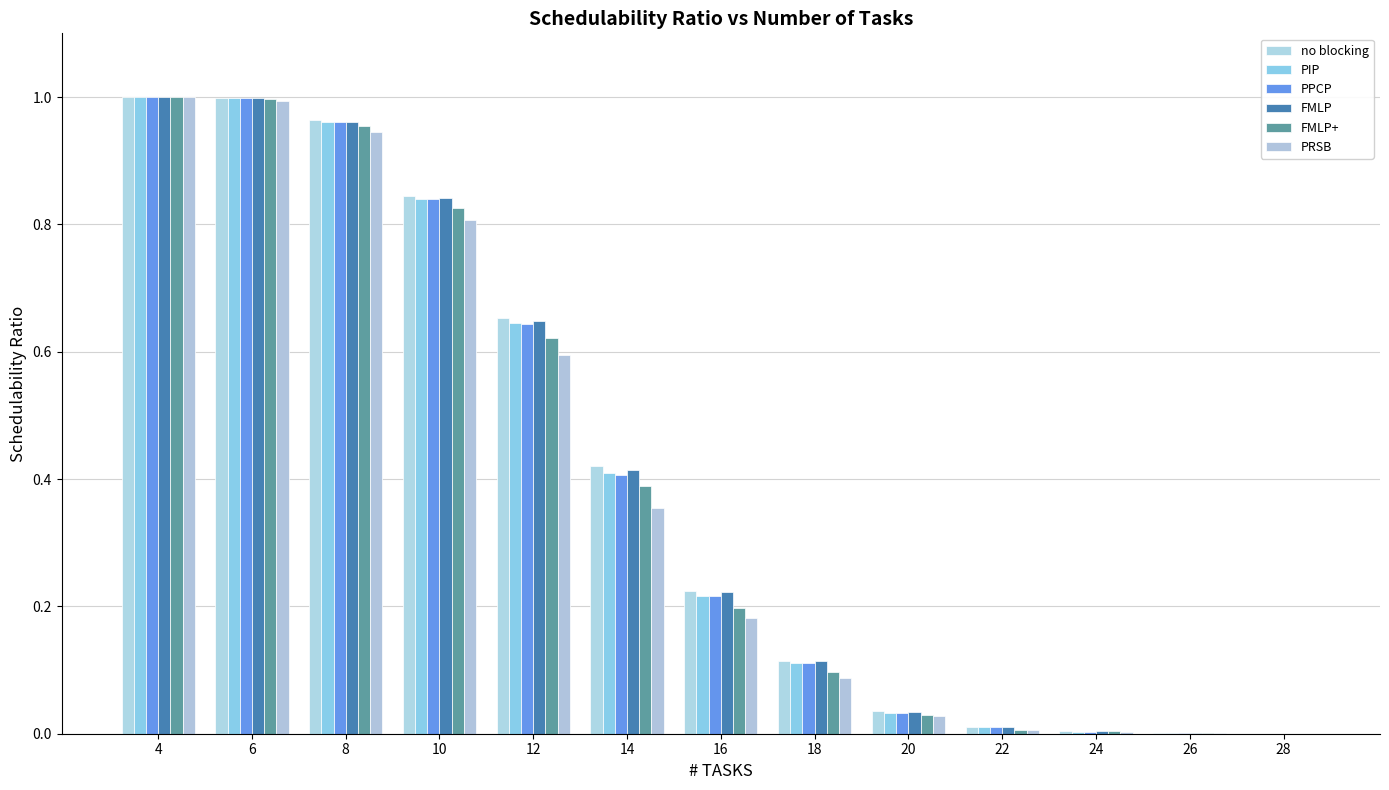

At which category is the sum across all series the highest?

4